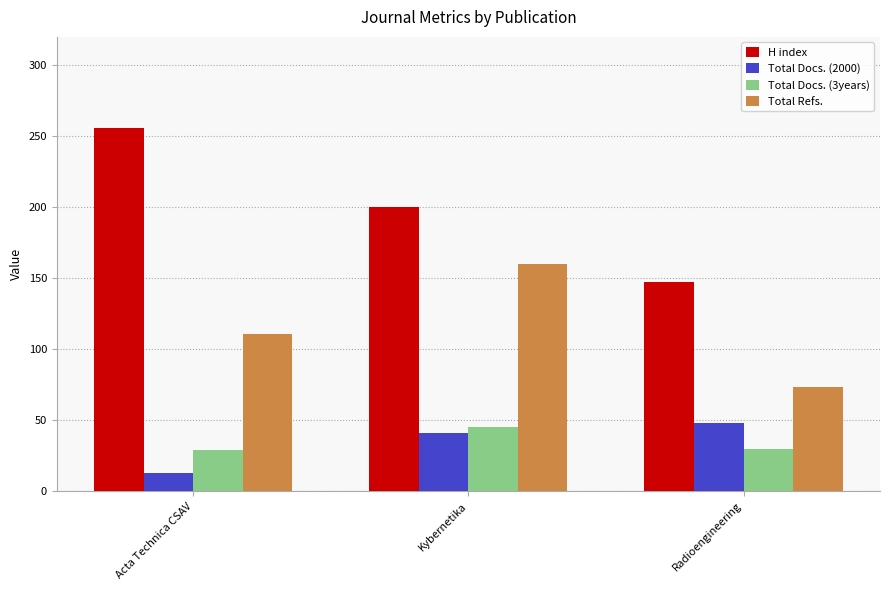

What is the value of the Total Refs. bar at the 2nd from the left?

160